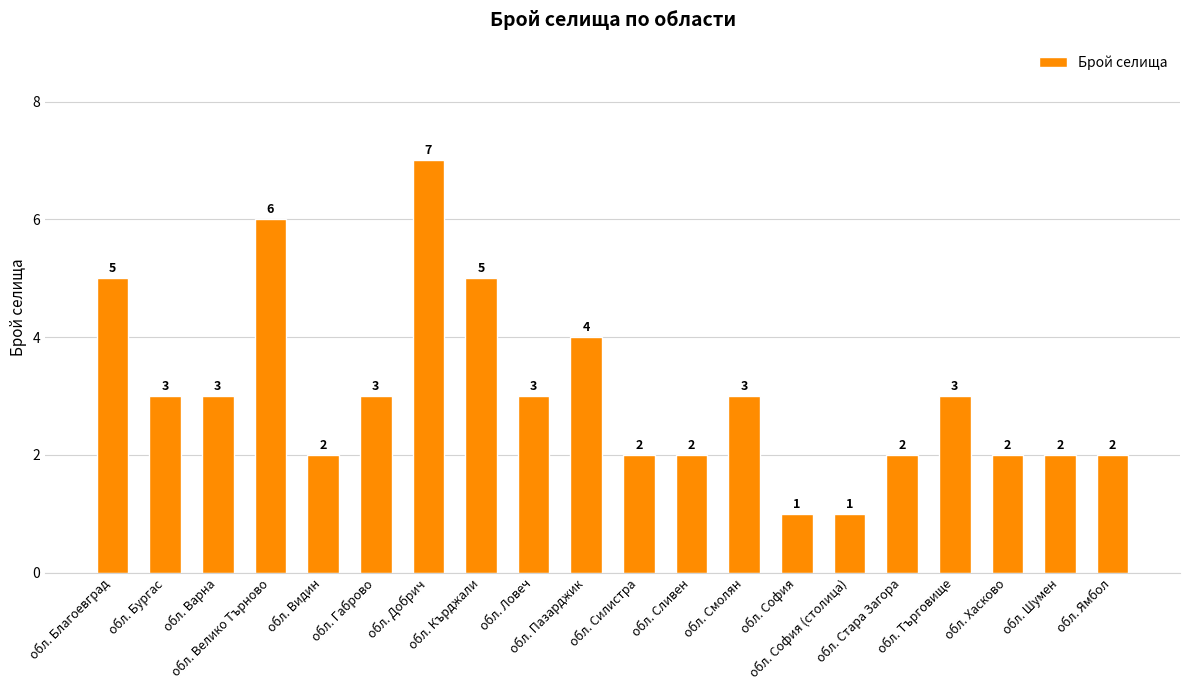

How many distinct data groups are displayed?

1